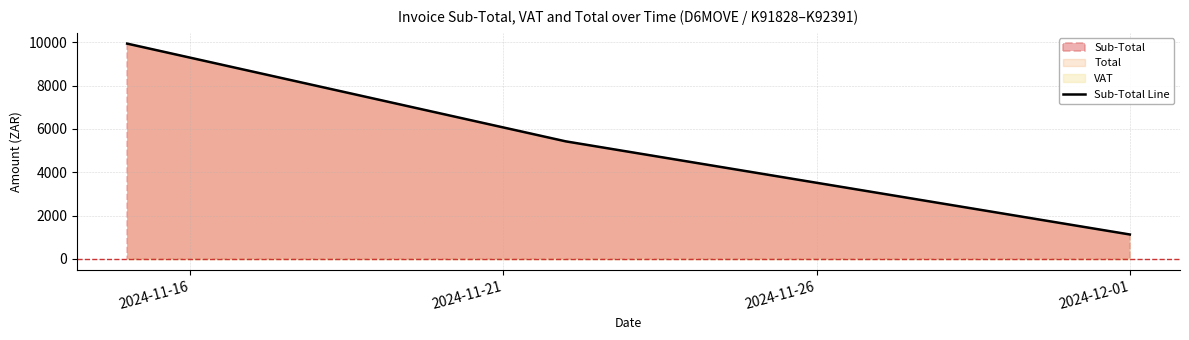

What position from the left is 2024-11-26?

3